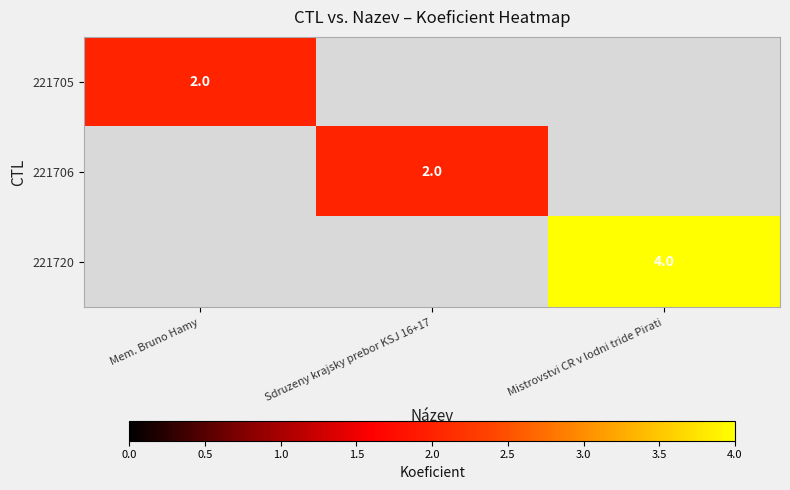

Which category has the lowest value across all series?

Sdruzeny krajsky prebor KSJ 16+17